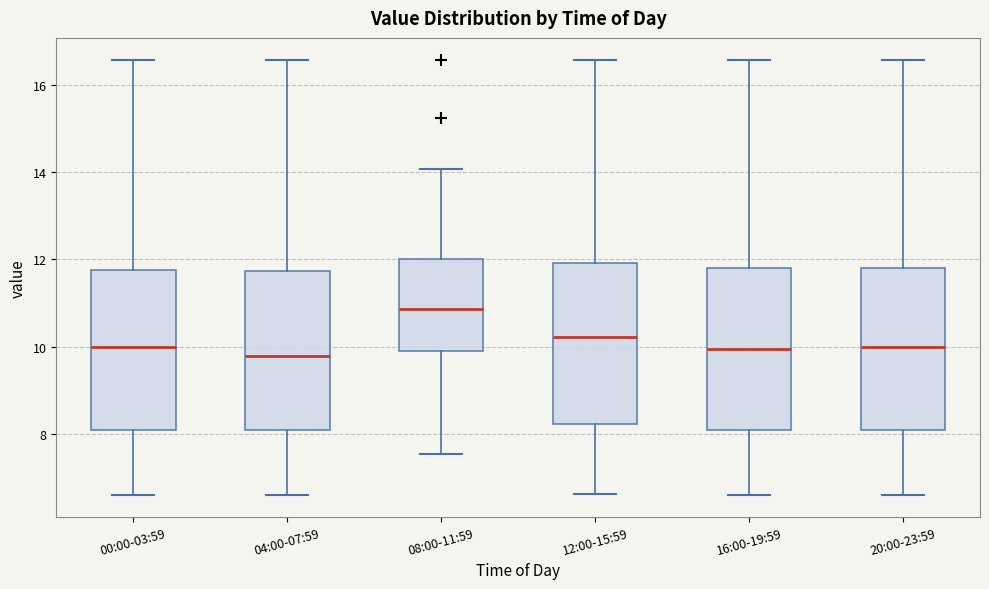

Where does the upper whisker of the box for 12:00-15:59 end on the y-axis? The values are not printed on the chart, so give them approximately, as read against the axis.

16.6